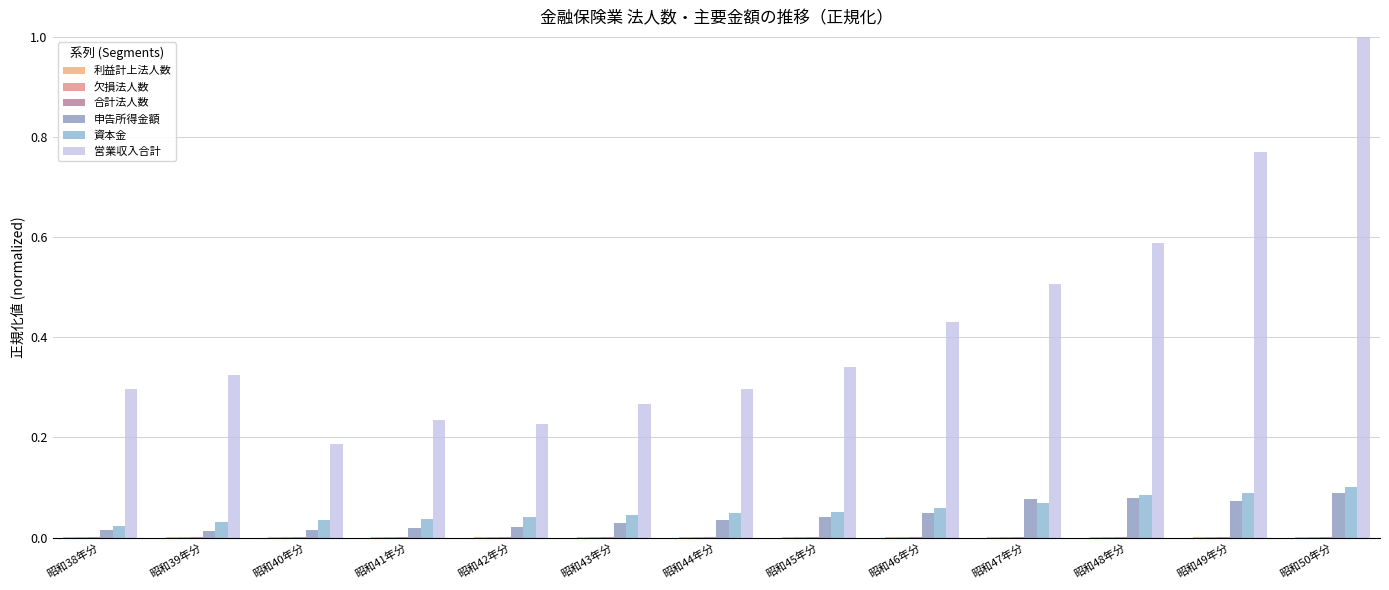

Between 昭和43年分 and 昭和47年分, which series saw the biggest shift?

営業収入合計